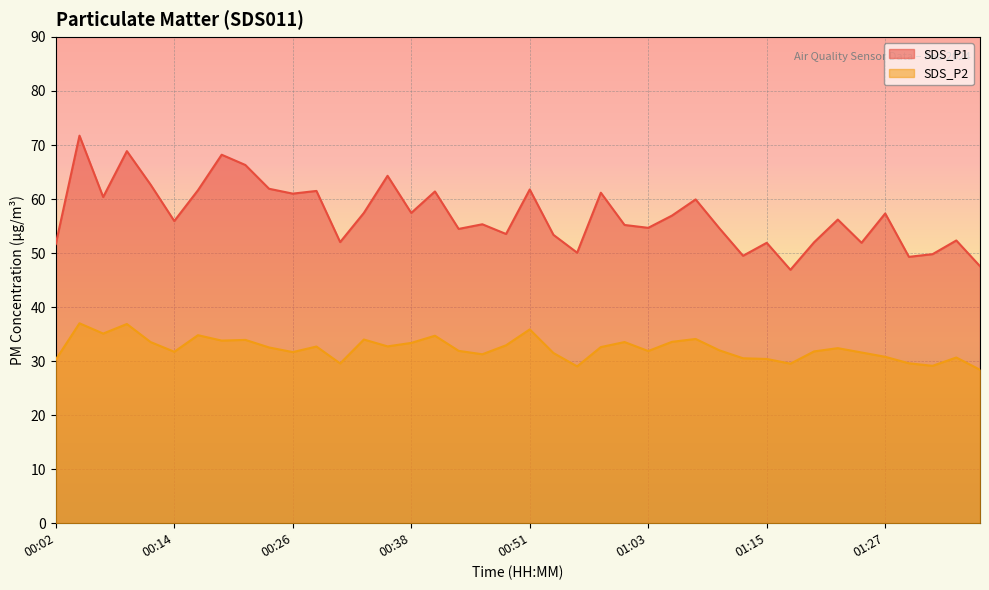

Where is the first local maximum for SDS_P1?

00:04